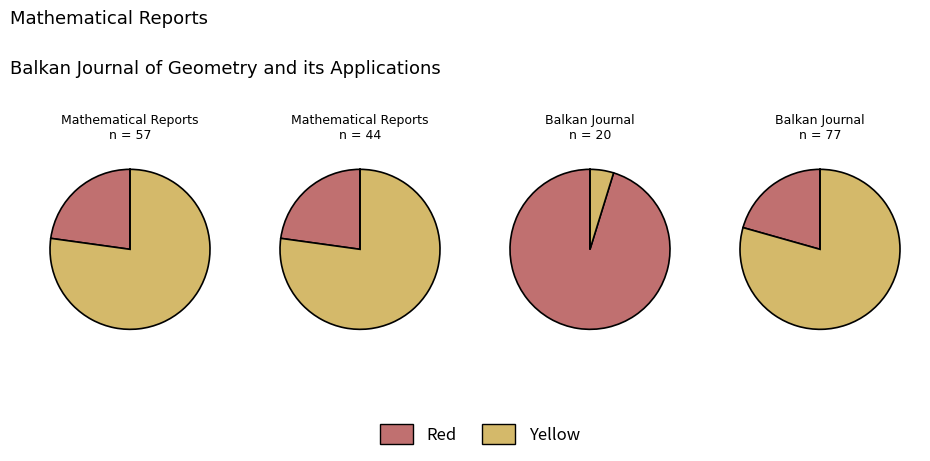

Is there any slice that represents more than half of the pie?

Yes